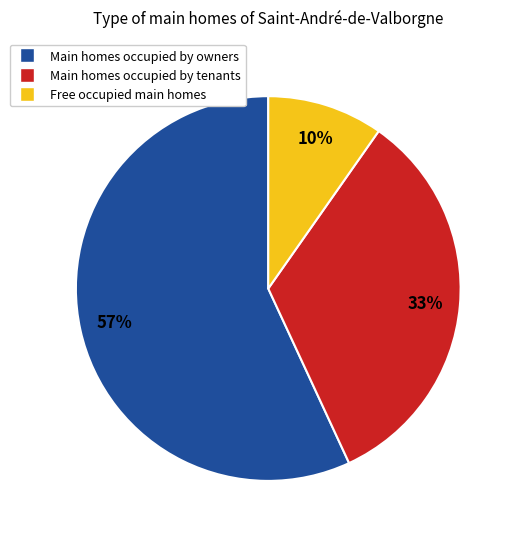

To the nearest percent, what is the average slice percentage?

33%